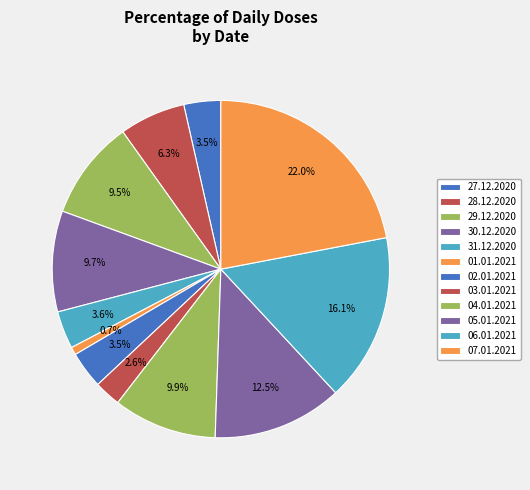

How many segments does this pie chart have?

12